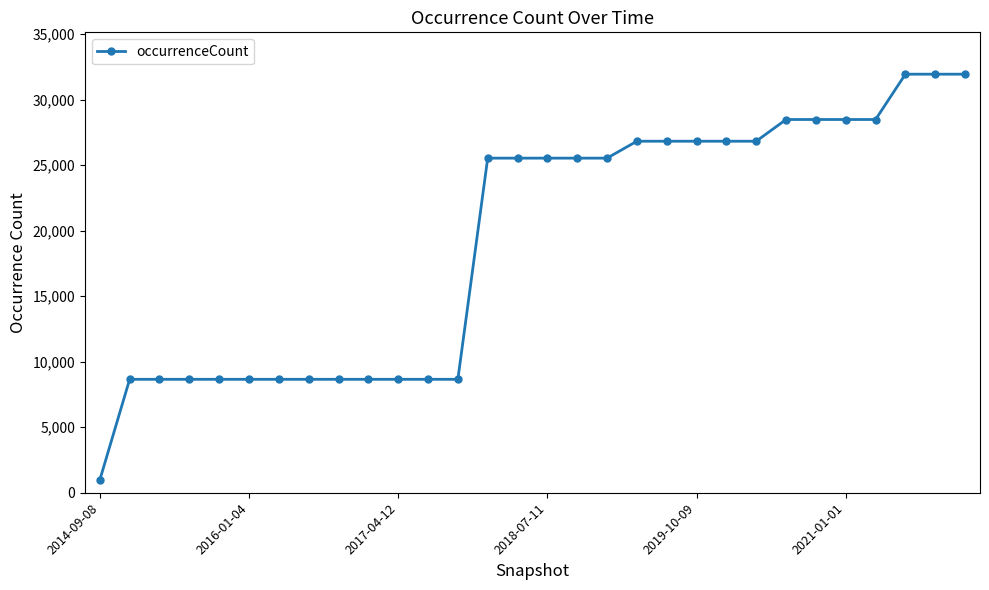

What is the value of the 22nd point from the left?

26831